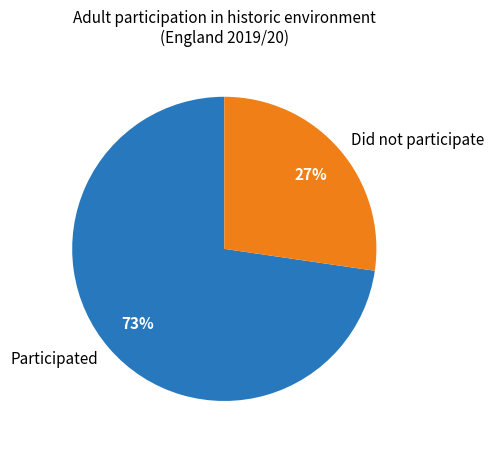

To the nearest percent, what is the average slice percentage?

50%